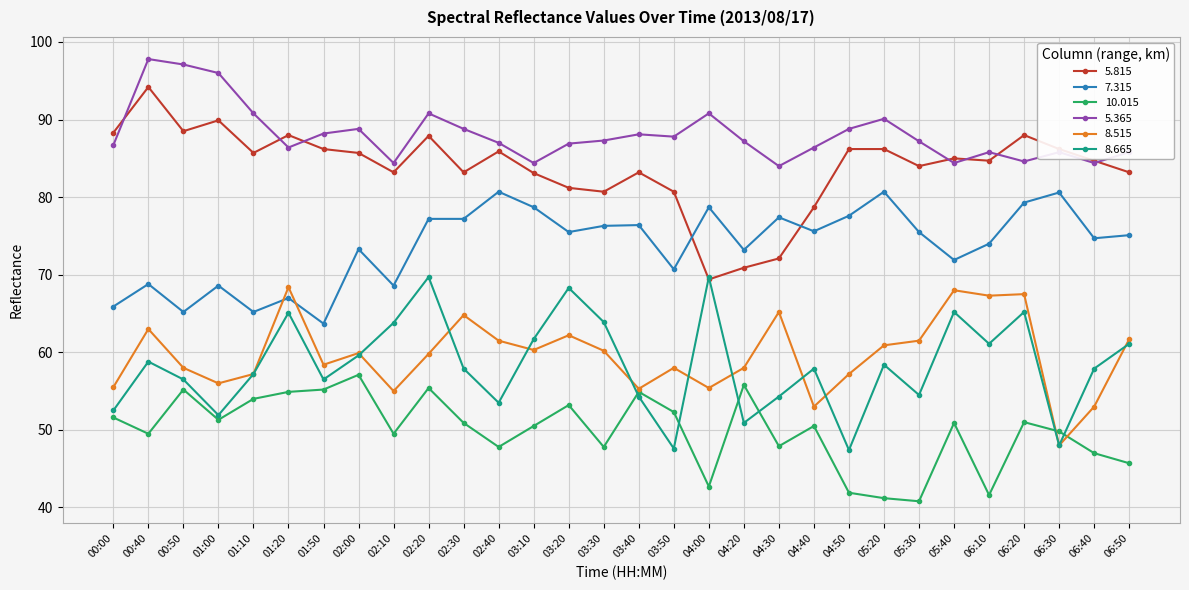

True or false: 8.665 has more than 2 interior local peaks.

True